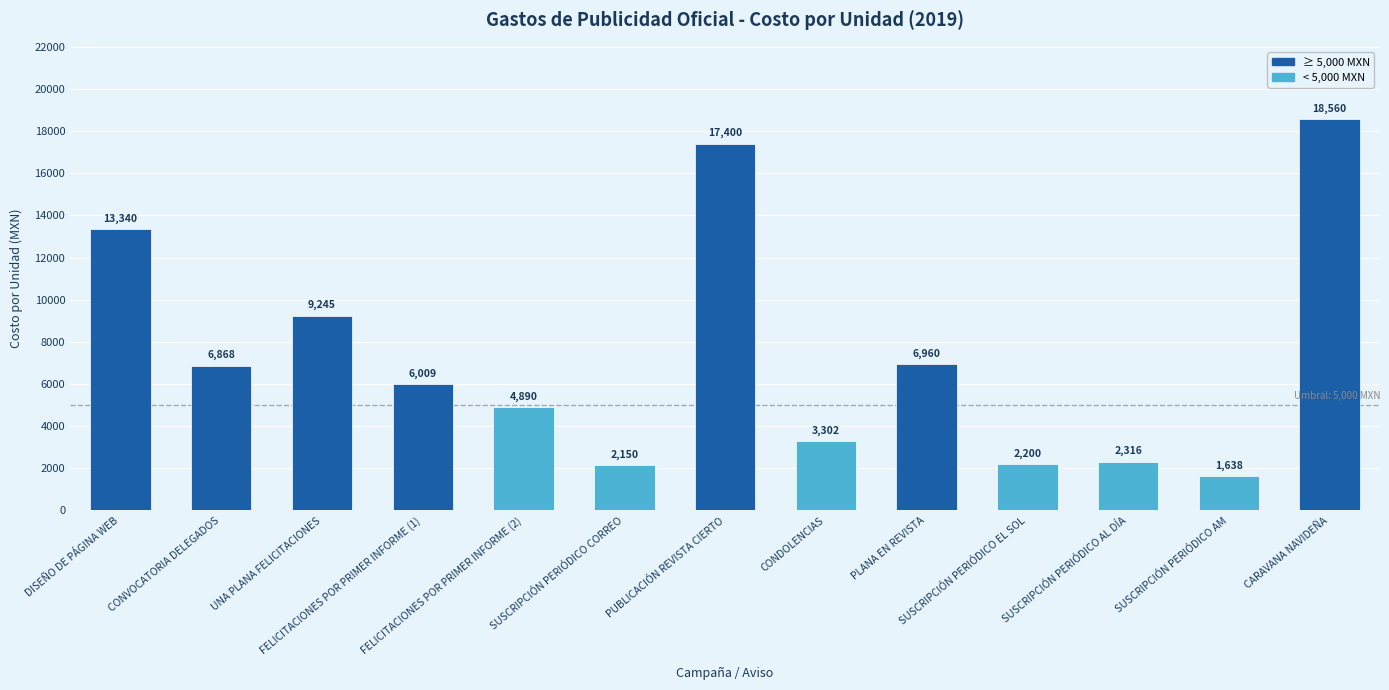

What is the minimum value shown in the chart?

1638.0